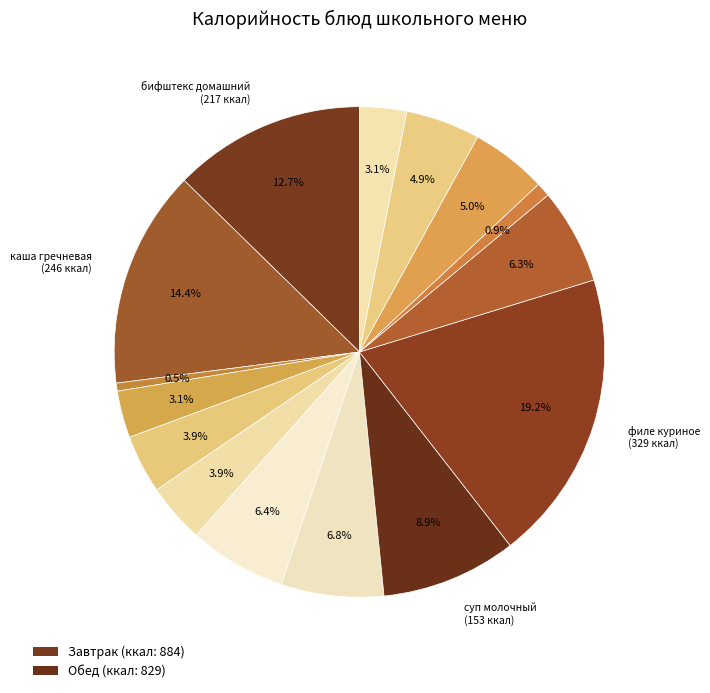

Rank the categories by value from highest to lowest.

филе куриное панированное, каша гречневая рассыпчатая, бифштекс домашний, суп молочный с вермишелью, батон витаминный (завтрак), кофейный напиток, картофельное пюре, компот из сухофруктов, батон витаминный (обед), яблоко, масло сливочное порционно, сыр порционно, хлеб полезный, горошек зеленый, помидоры свежие